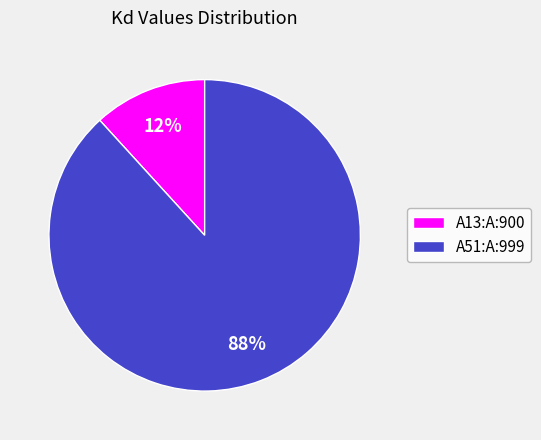

The A13:A:900 slice represents 12% of the pie. True or false?

True